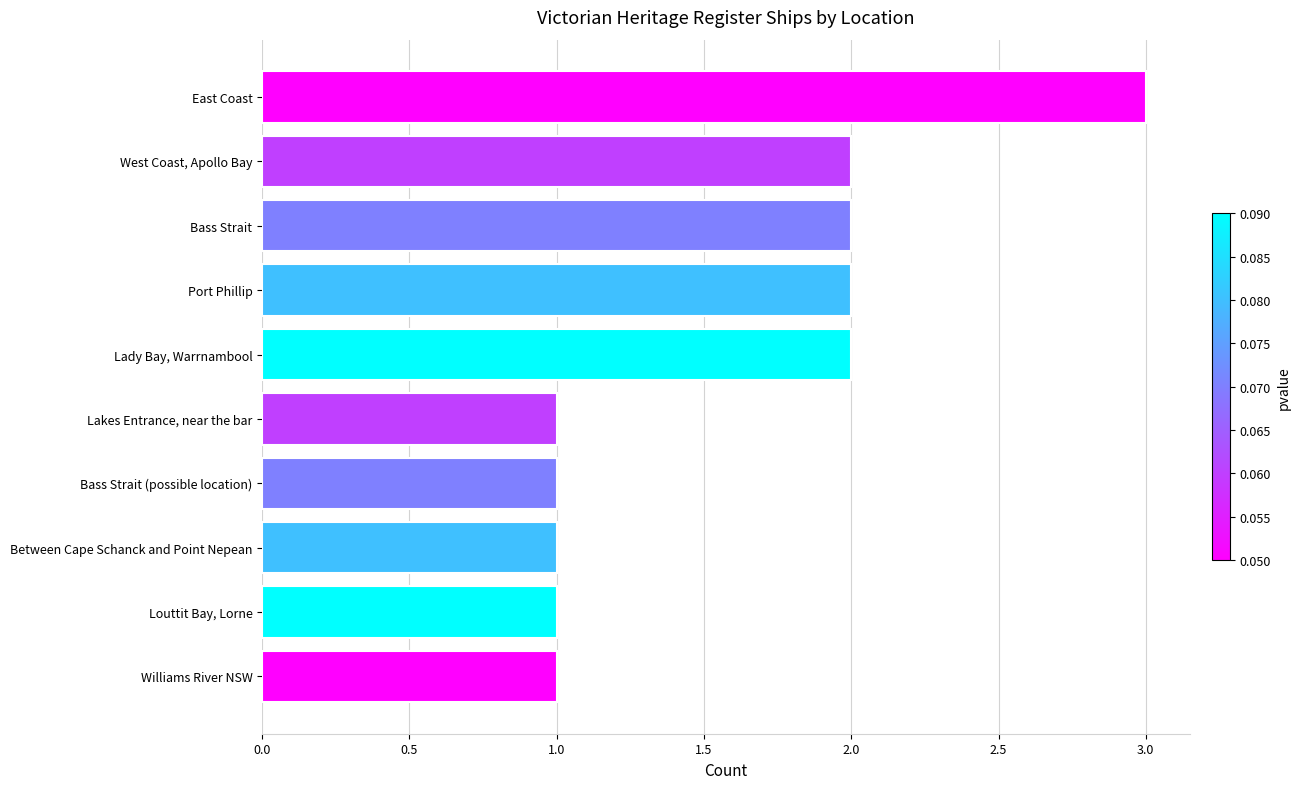

Count the values in the range 1 to 2.

9